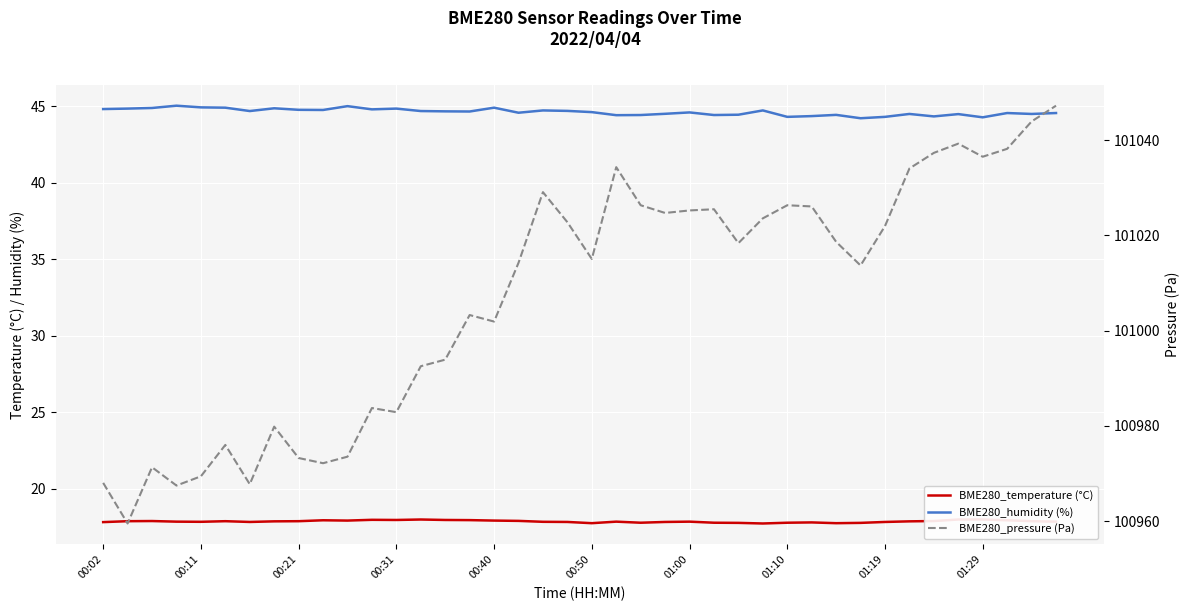

What is the difference between the highest and lowest values at 00:31?

100964.9